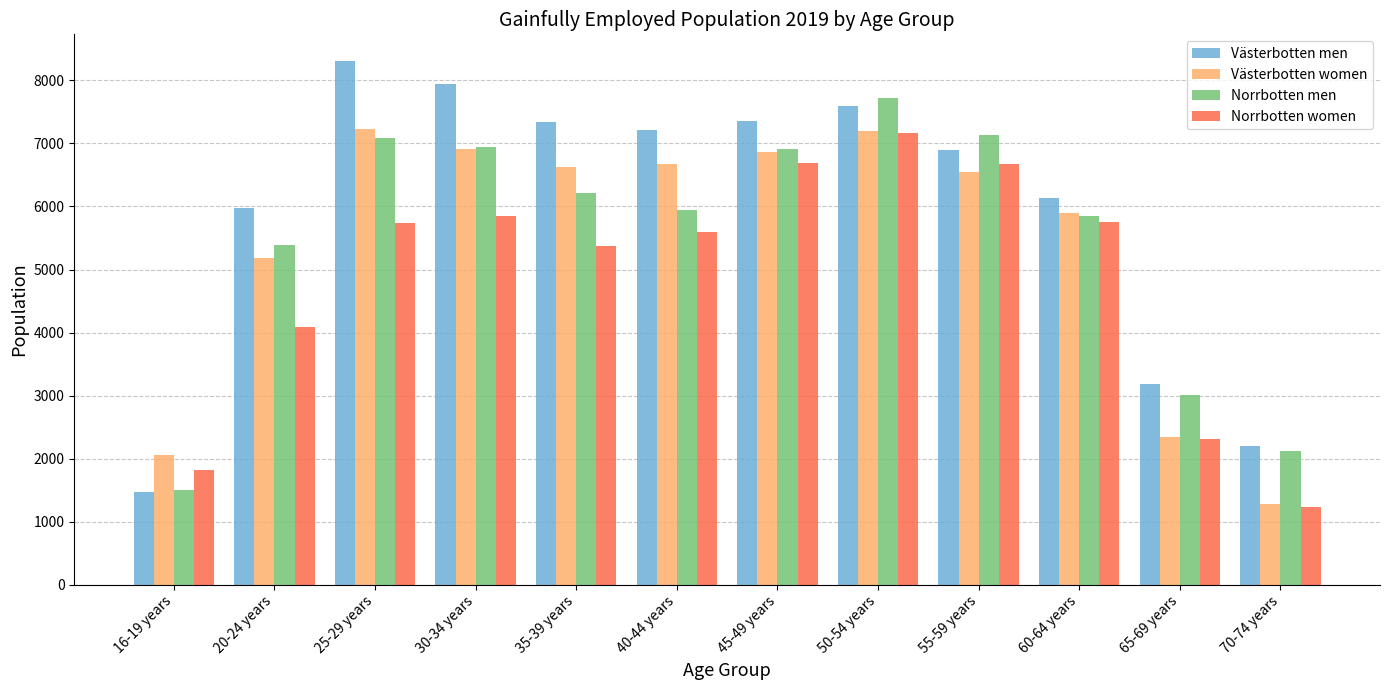

What is the spread (max minus min) of values at 45-49 years?

661